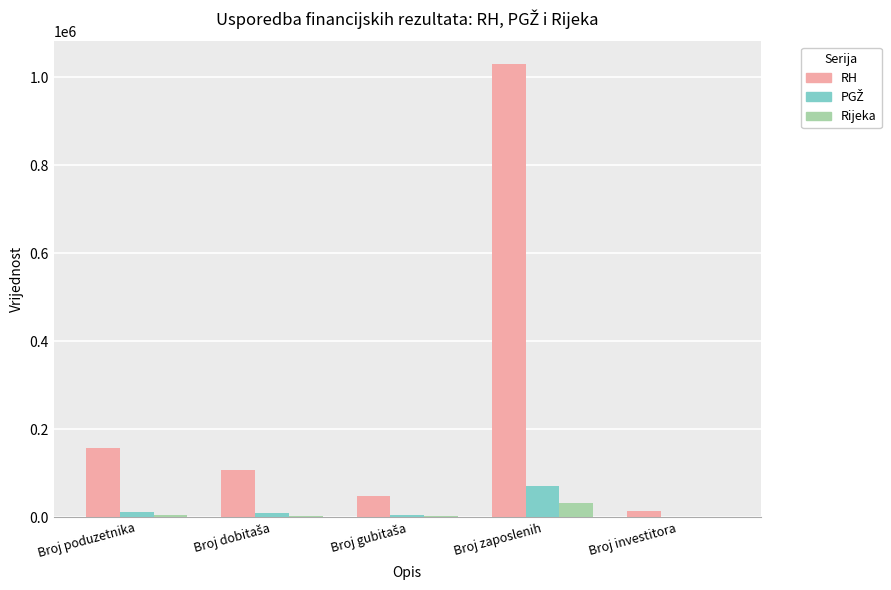

At which category is the sum across all series the highest?

Broj zaposlenih